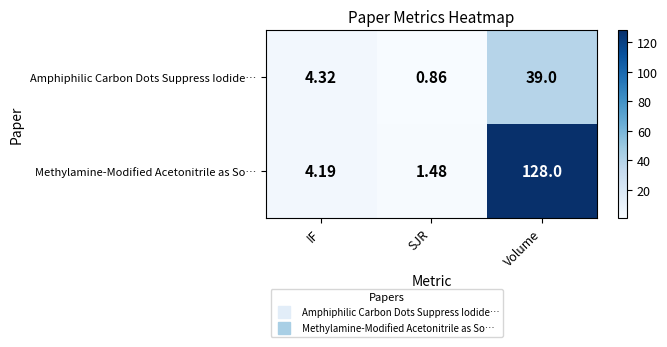

Where is Methylamine-Modified Acetonitrile as So… nearest to the value 64?

IF